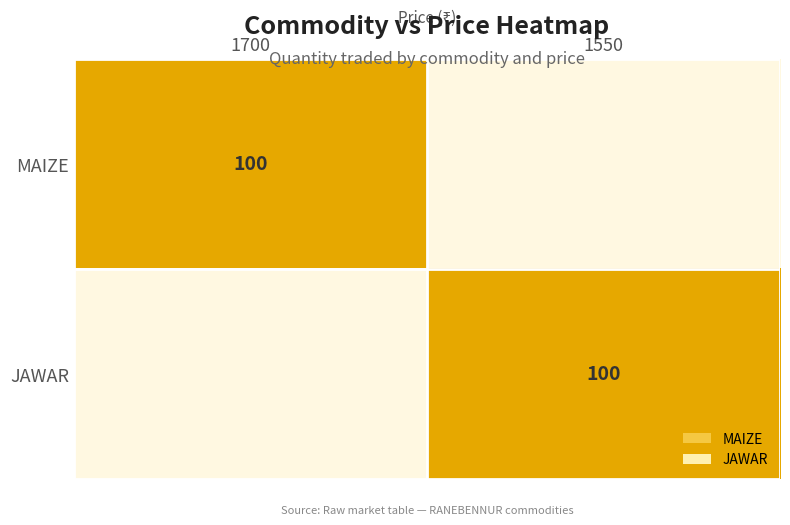

How many data points does each series have?

2